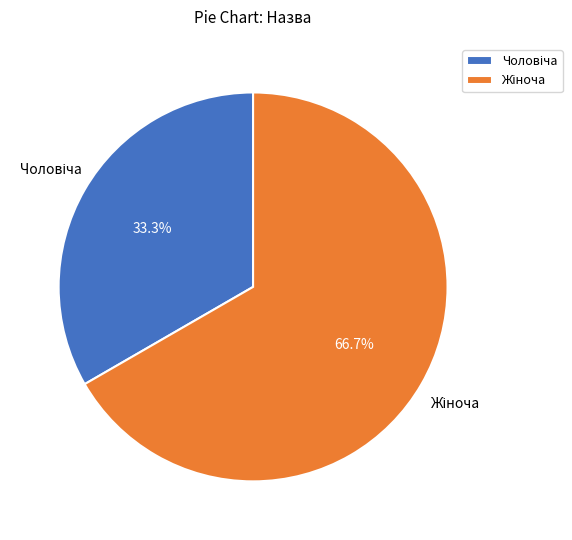

Does any single category account for the majority?

Yes